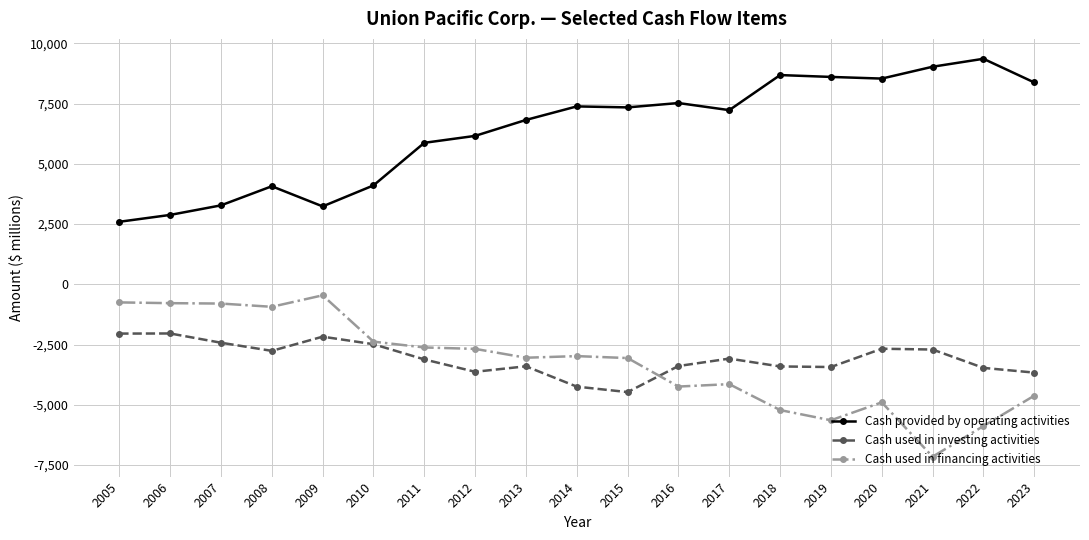

How many lines are shown in the chart?

3